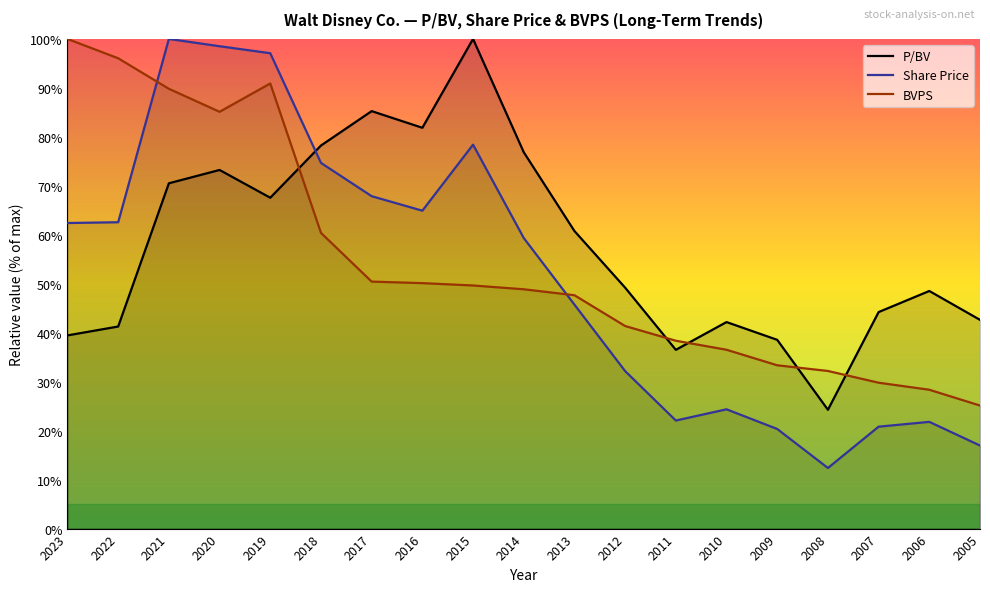

What is the difference between the maximum and minimum values in the Share Price series?

87.6